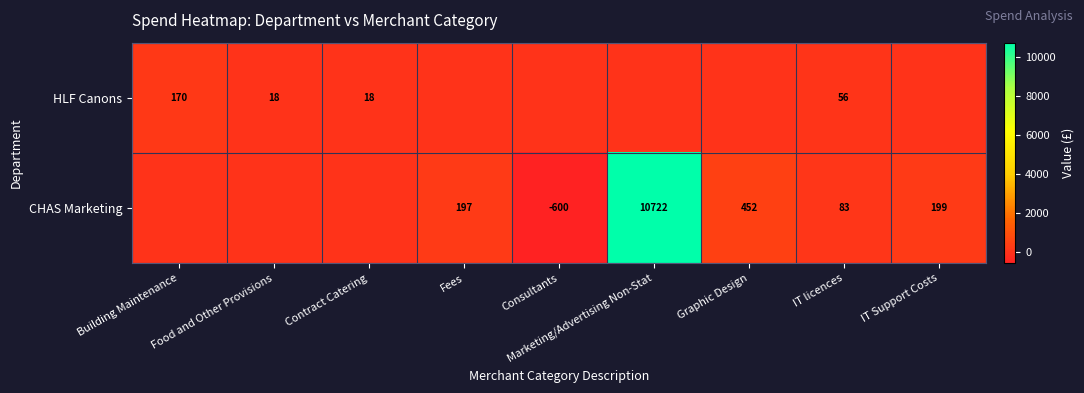

At IT licences, list the series in order from largest to smallest.

CHAS Marketing, HLF Canons